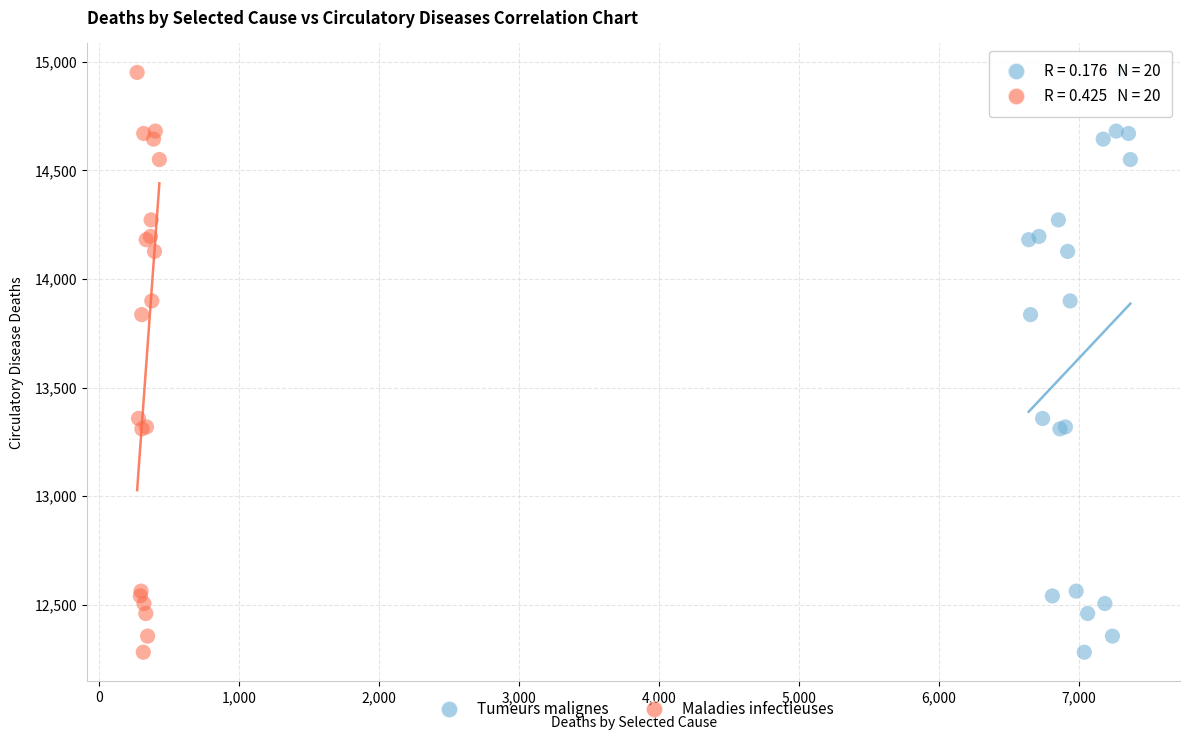

What are all the series names shown in the legend?

Tumeurs malignes, Maladies infectieuses